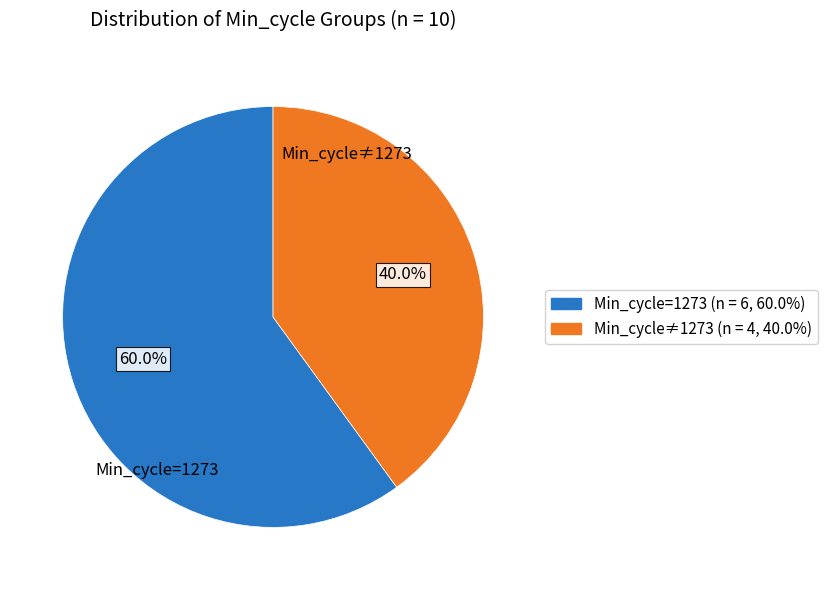

Is there a majority slice in this chart?

Yes